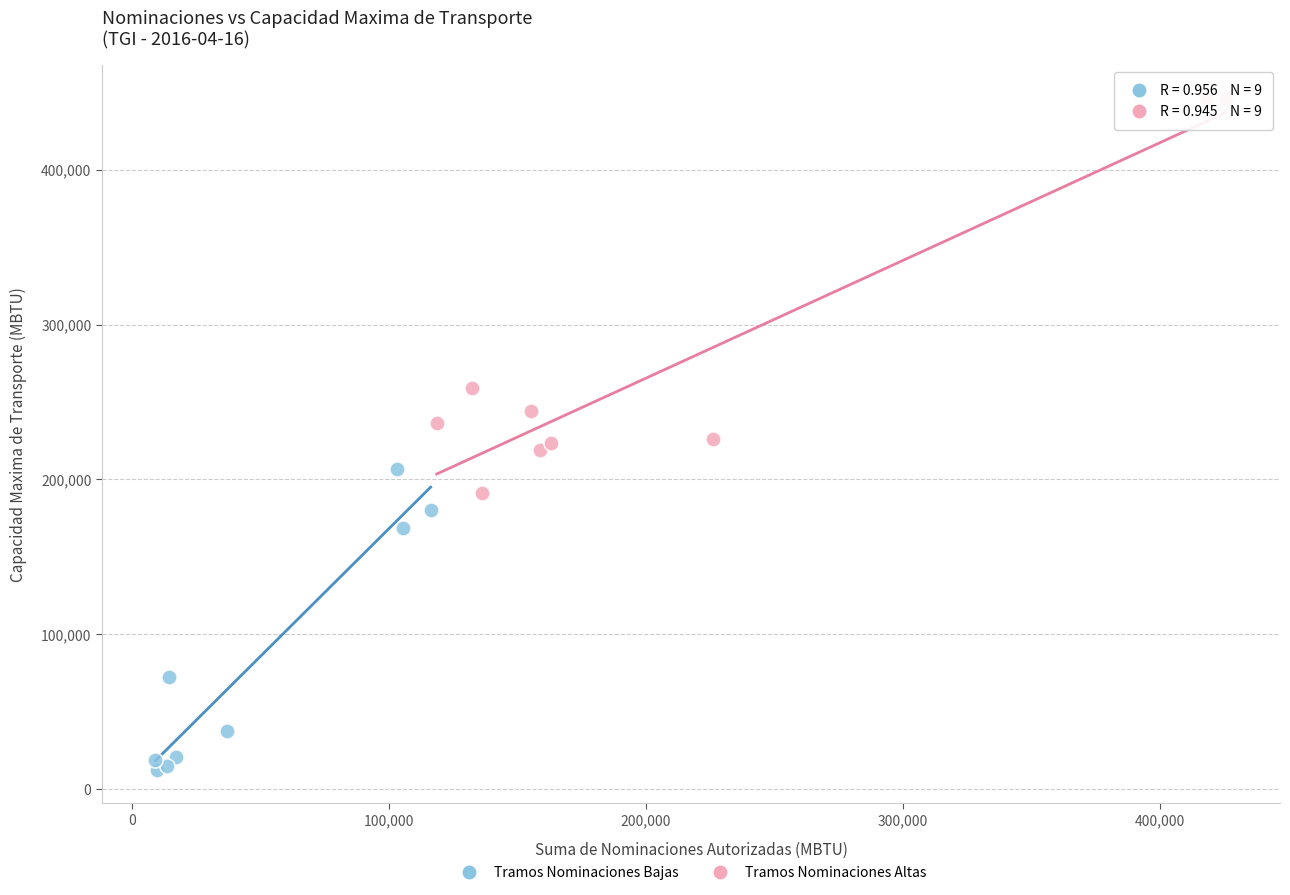

Which series has the widest spread of Y values?

Tramos Nominaciones Altas